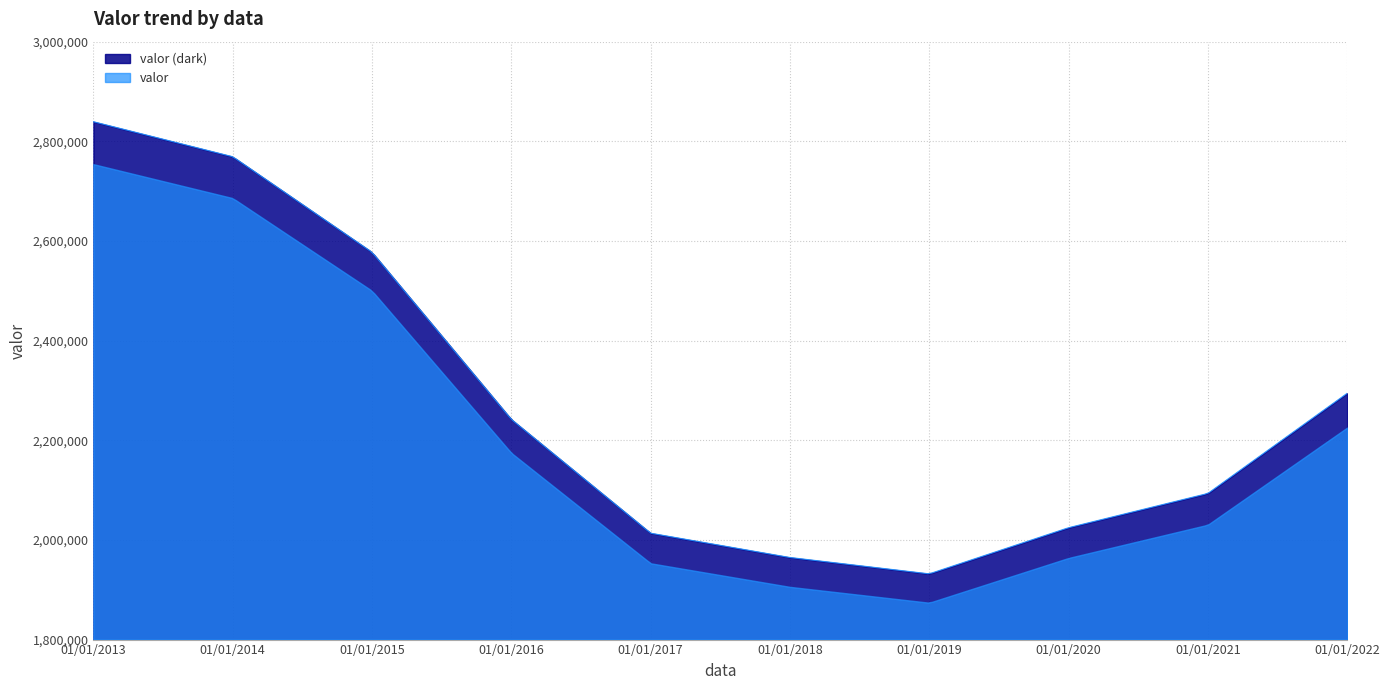

Between 01/01/2017 and 01/01/2016, which is larger?

01/01/2016